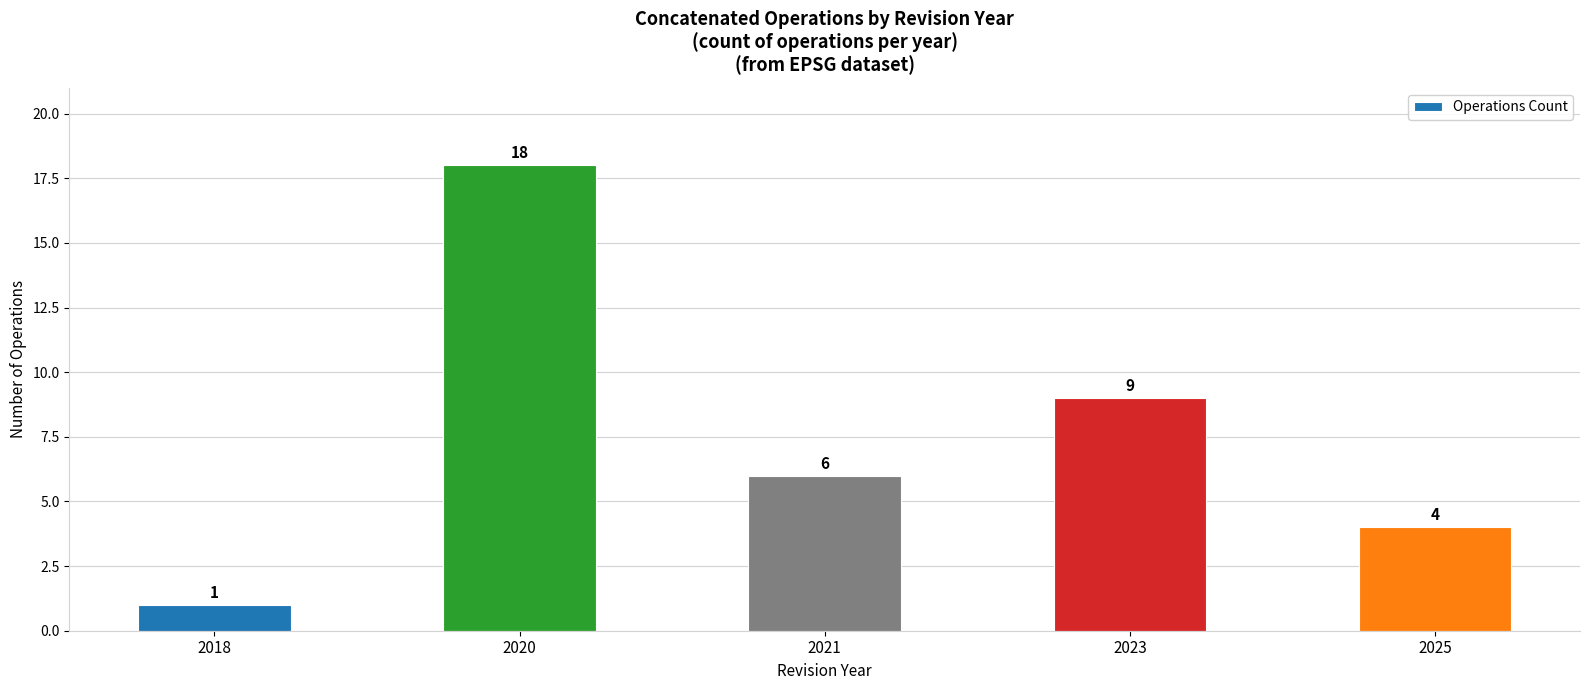

List the labels in order of value, smallest first.

2018, 2025, 2021, 2023, 2020